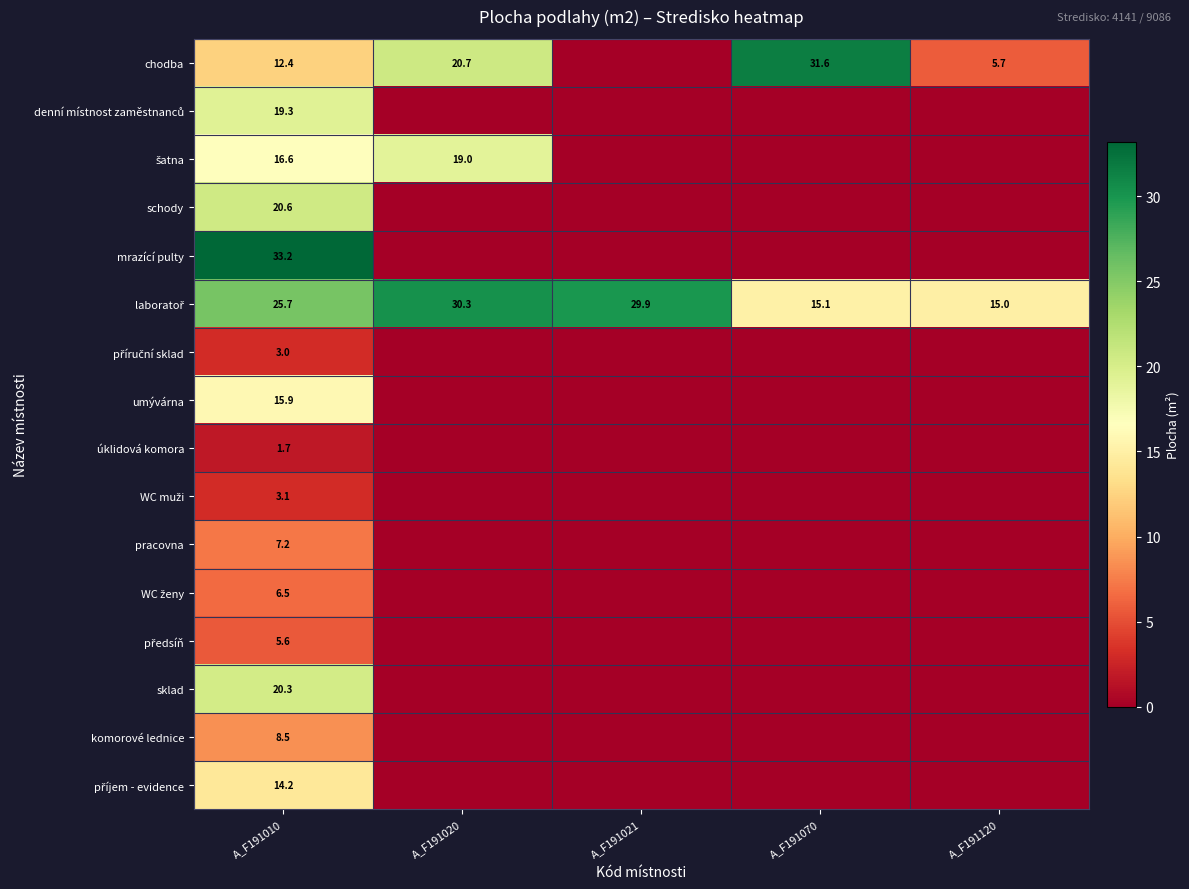

At which category is the sum across all series the highest?

A_F191010